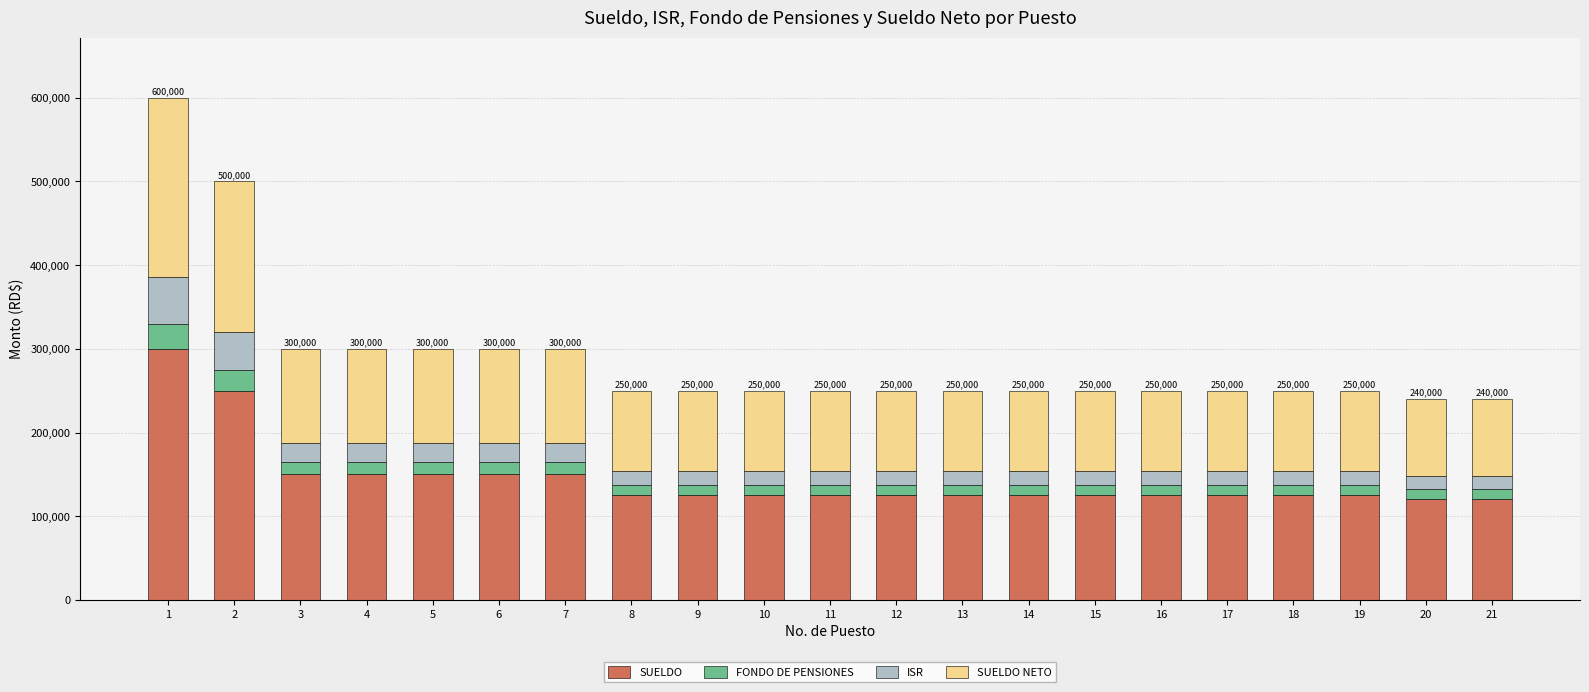

What is the maximum value for SUELDO?

300000.0